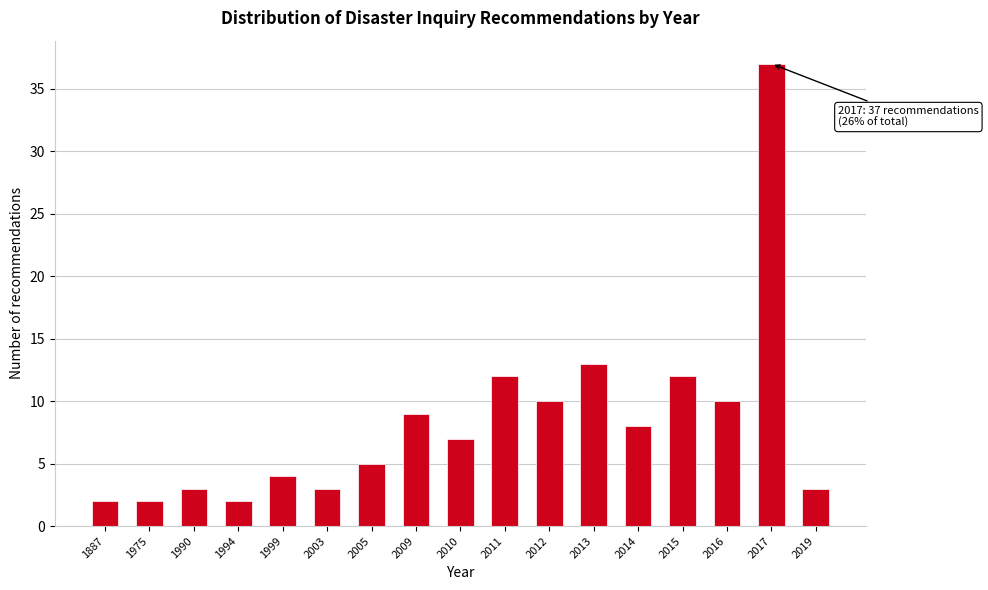

Reading left to right, what are all the values shown in this chart?

2	2	3	2	4	3	5	9	7	12	10	13	8	12	10	37	3